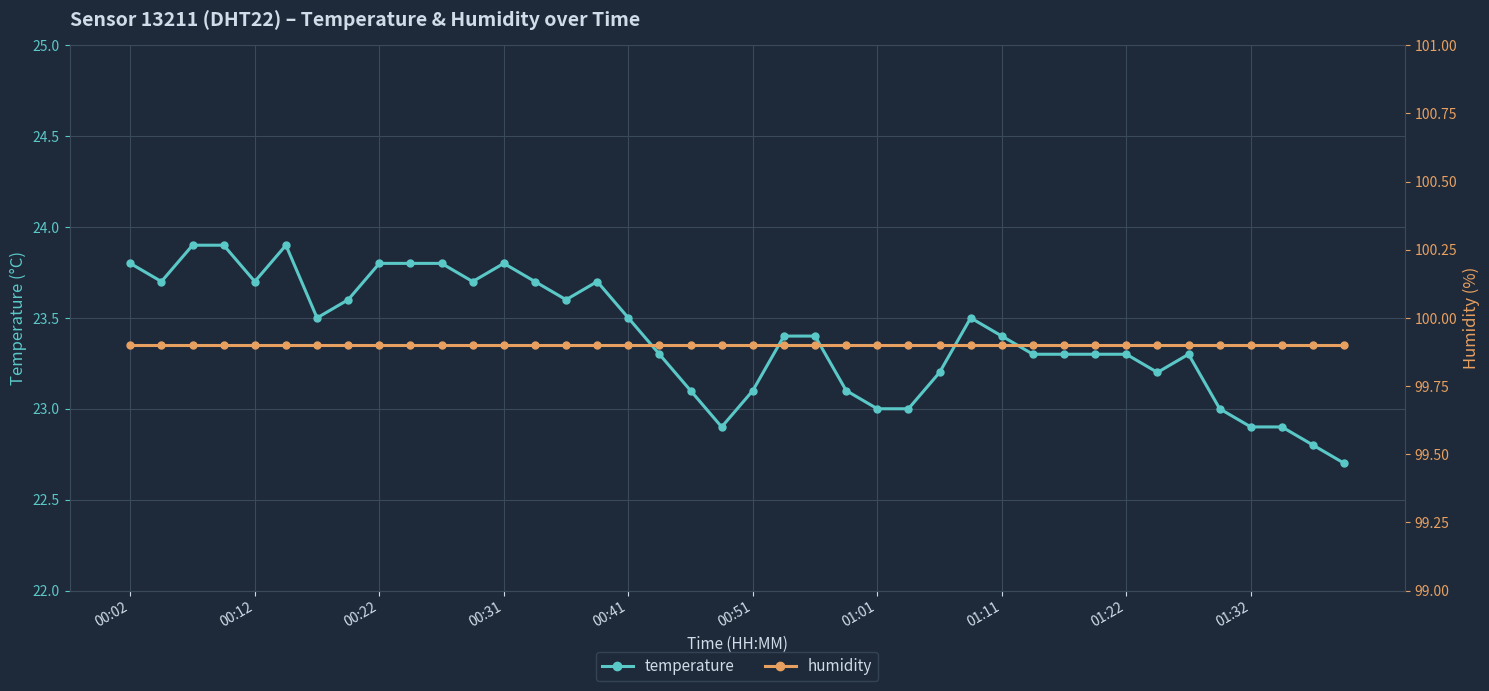

Reading left to right, extract all data points from this chart.

temperature: 23.8	23.7	23.9	23.9	23.7	23.9	23.5	23.6	23.8	23.8	23.8	23.7	23.8	23.7	23.6	23.7	23.5	23.3	23.1	22.9	23.1	23.4	23.4	23.1	23.0	23.0	23.2	23.5	23.4	23.3	23.3	23.3	23.3	23.2	23.3	23.0	22.9	22.9	22.8	22.7
humidity: 99.9	99.9	99.9	99.9	99.9	99.9	99.9	99.9	99.9	99.9	99.9	99.9	99.9	99.9	99.9	99.9	99.9	99.9	99.9	99.9	99.9	99.9	99.9	99.9	99.9	99.9	99.9	99.9	99.9	99.9	99.9	99.9	99.9	99.9	99.9	99.9	99.9	99.9	99.9	99.9